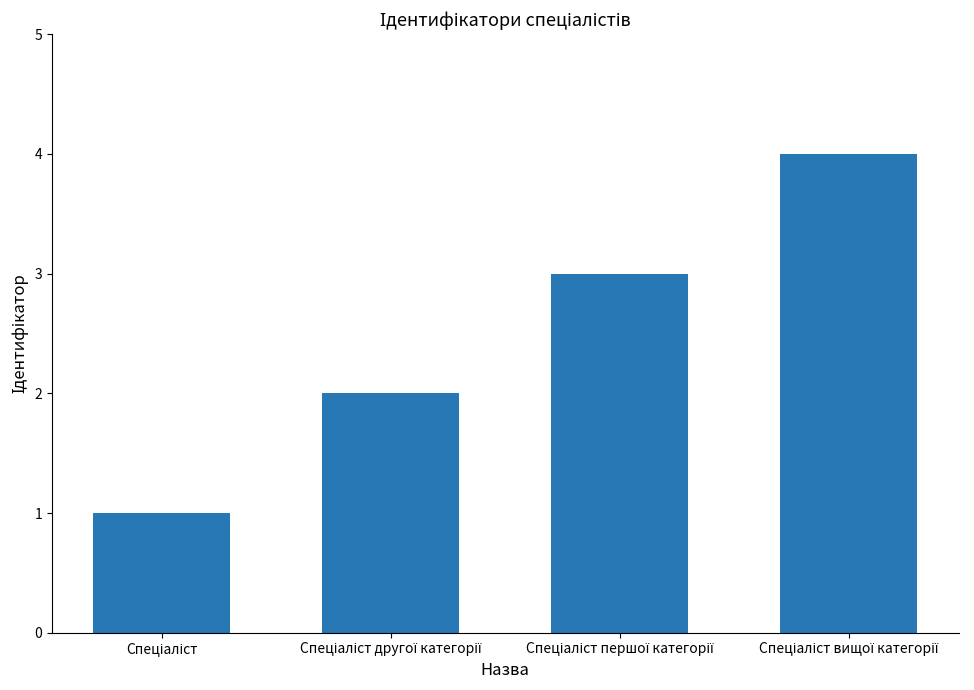

What is the value of the 3rd bar from the left?

3